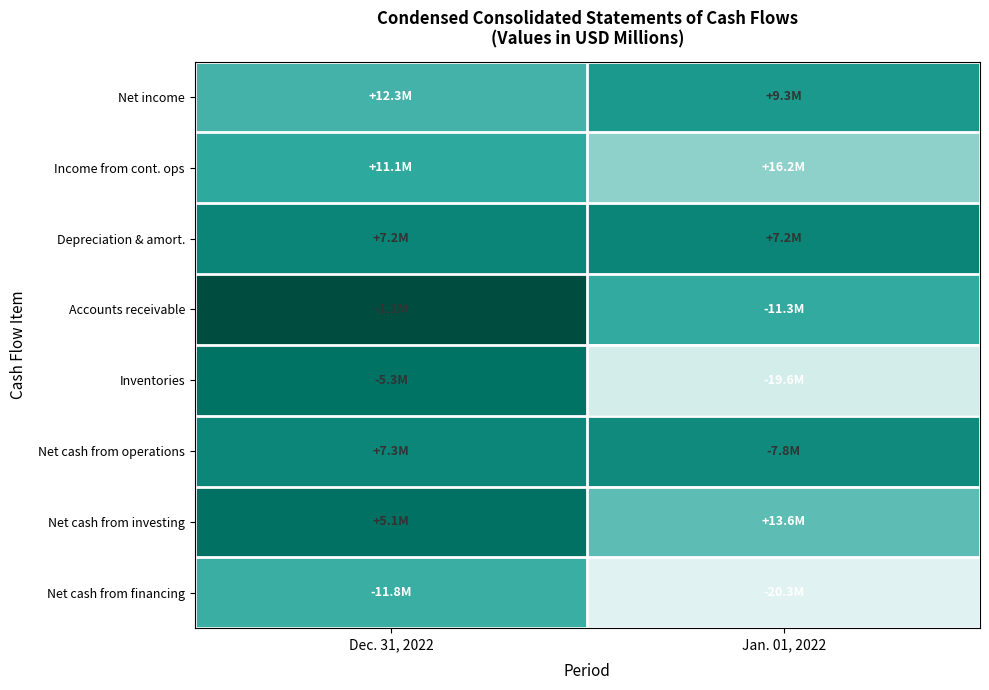

What is the spread (max minus min) of values at Dec. 31, 2022?

11226700